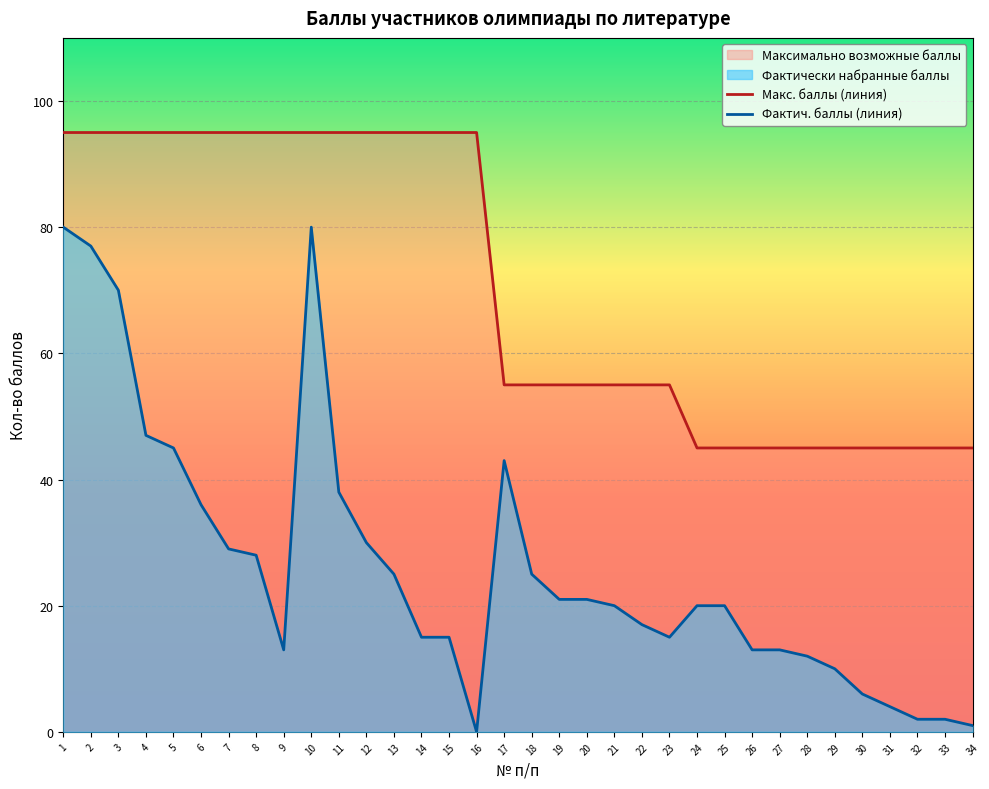

List the series in order of their overall mean, lowest first.

Фактич. баллы (линия), Макс. баллы (линия)